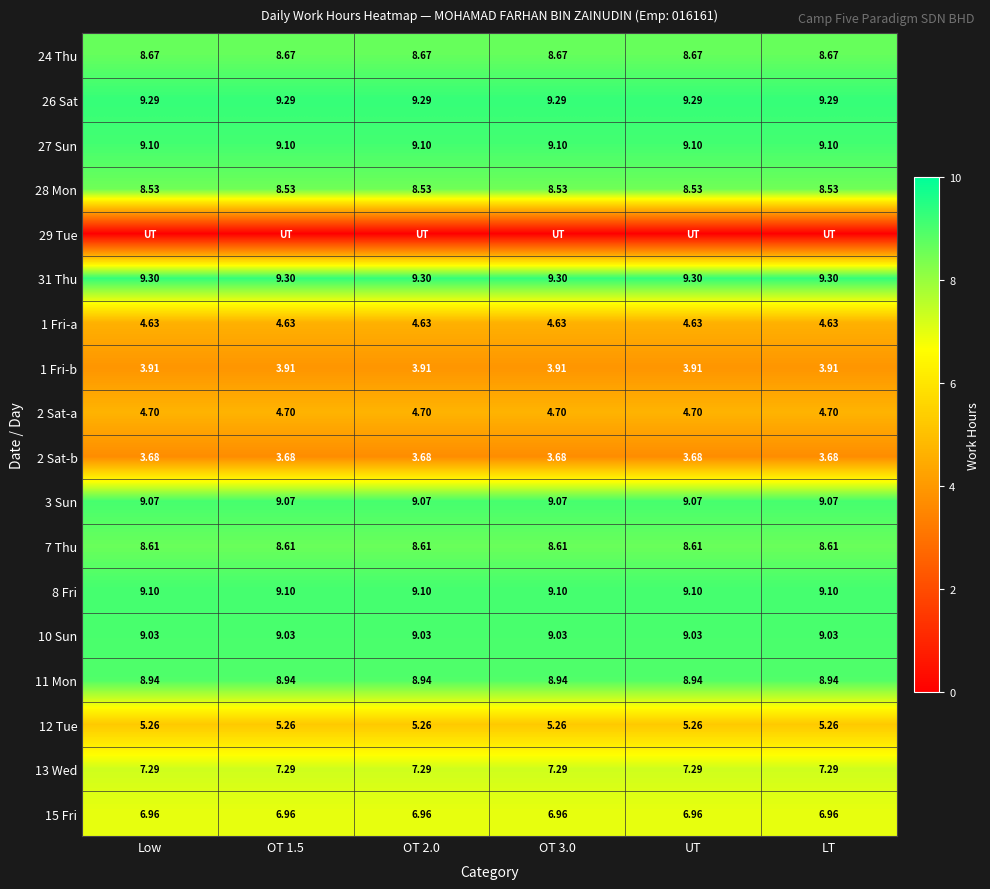

Is the value of 12 Tue at OT 3.0 greater than the value of 1 Fri-a at OT 2.0?

Yes